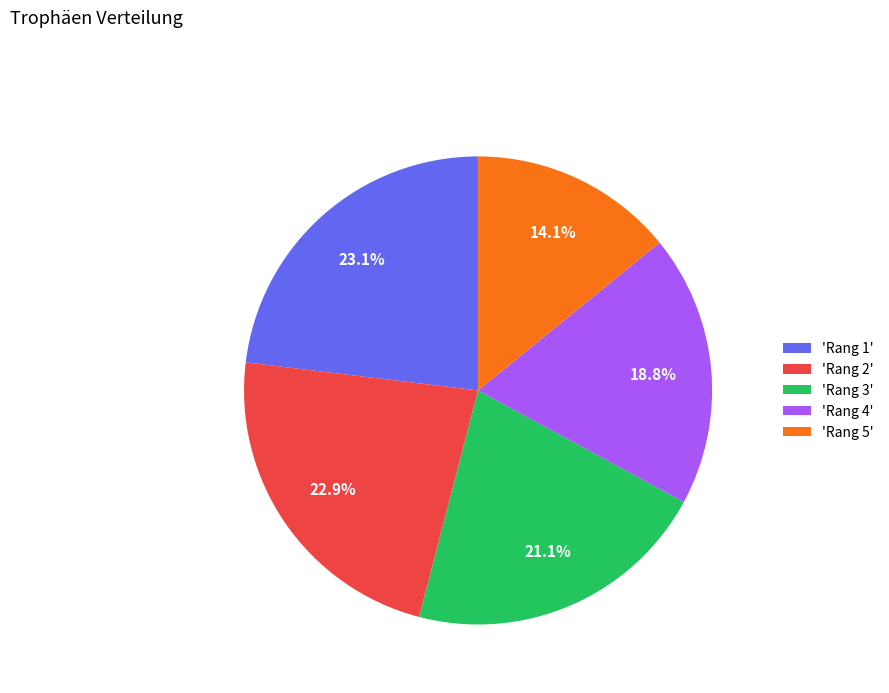

Does 'Rang 1' account for over 50% of the chart?

No